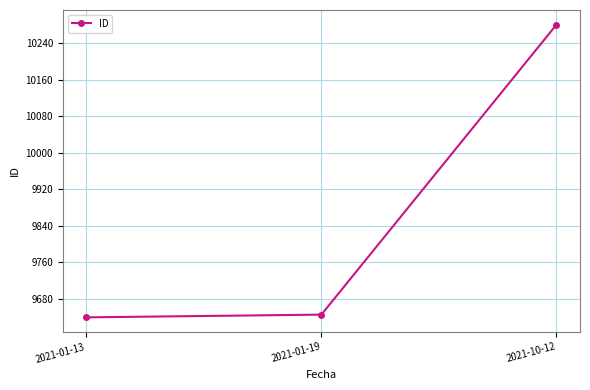

Does the chart display data point markers on the line(s)?

Yes